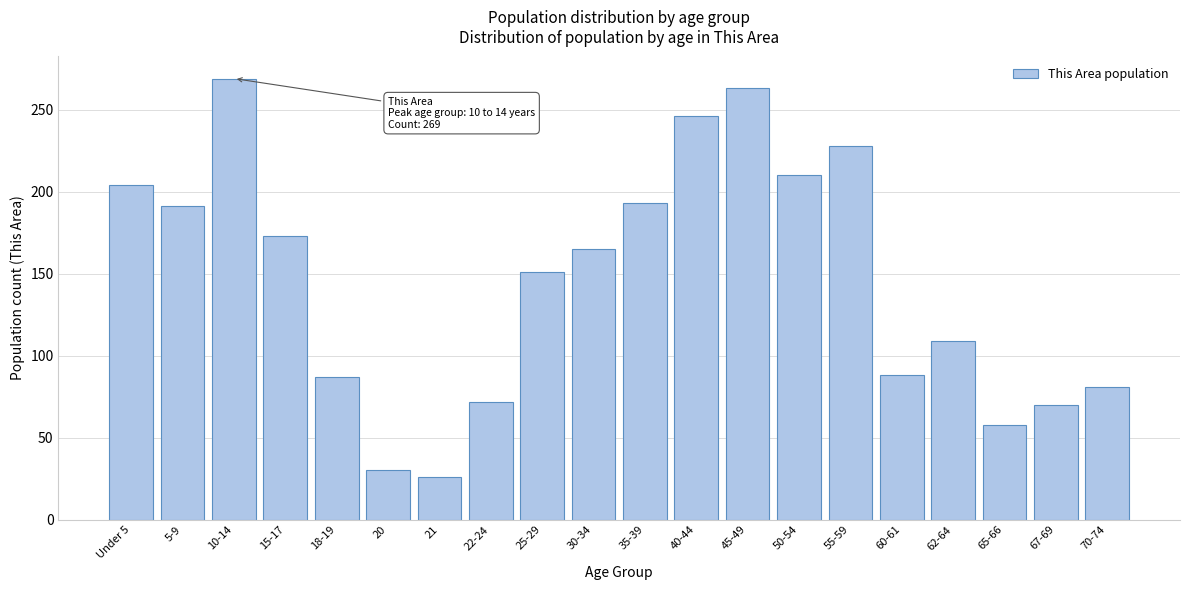

True or false: the data shows 134 at 55-59.

False